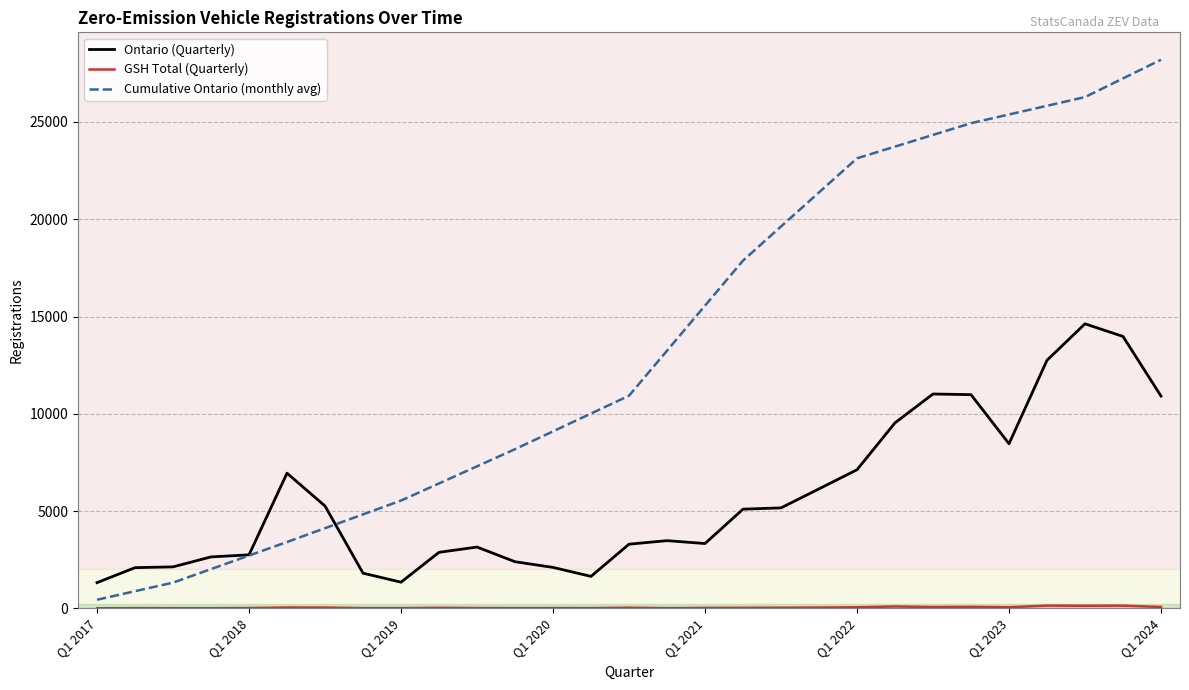

Which series has the largest range (max minus min)?

Cumulative Ontario (monthly avg)